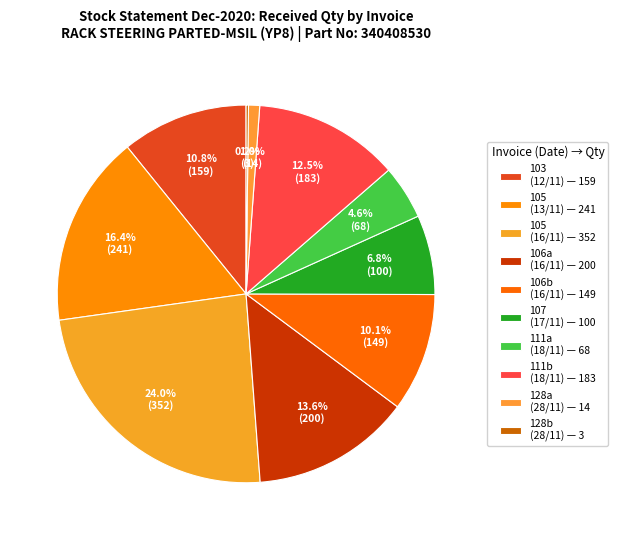

Which category has the smallest portion of the pie?

Invoice 128 (0+3)